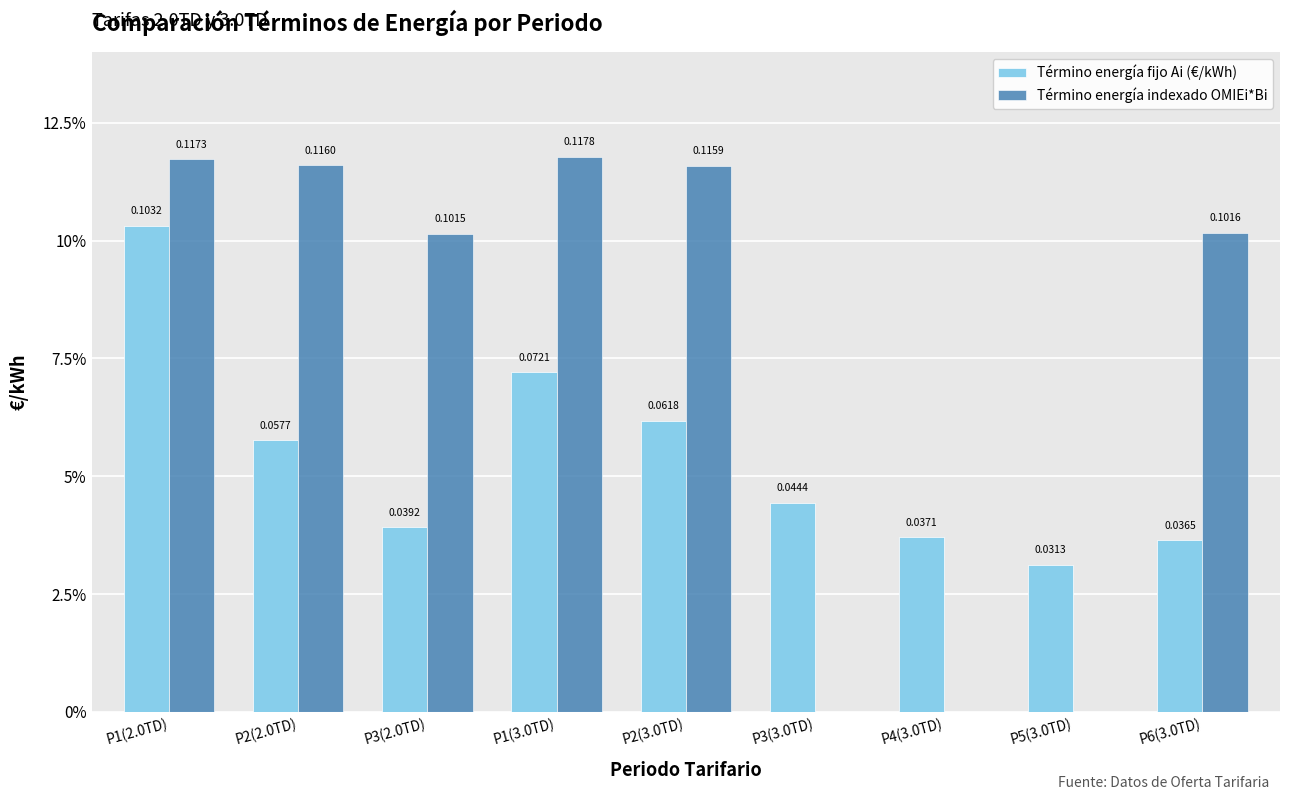

At how many categories does at least one series exceed 0?

9